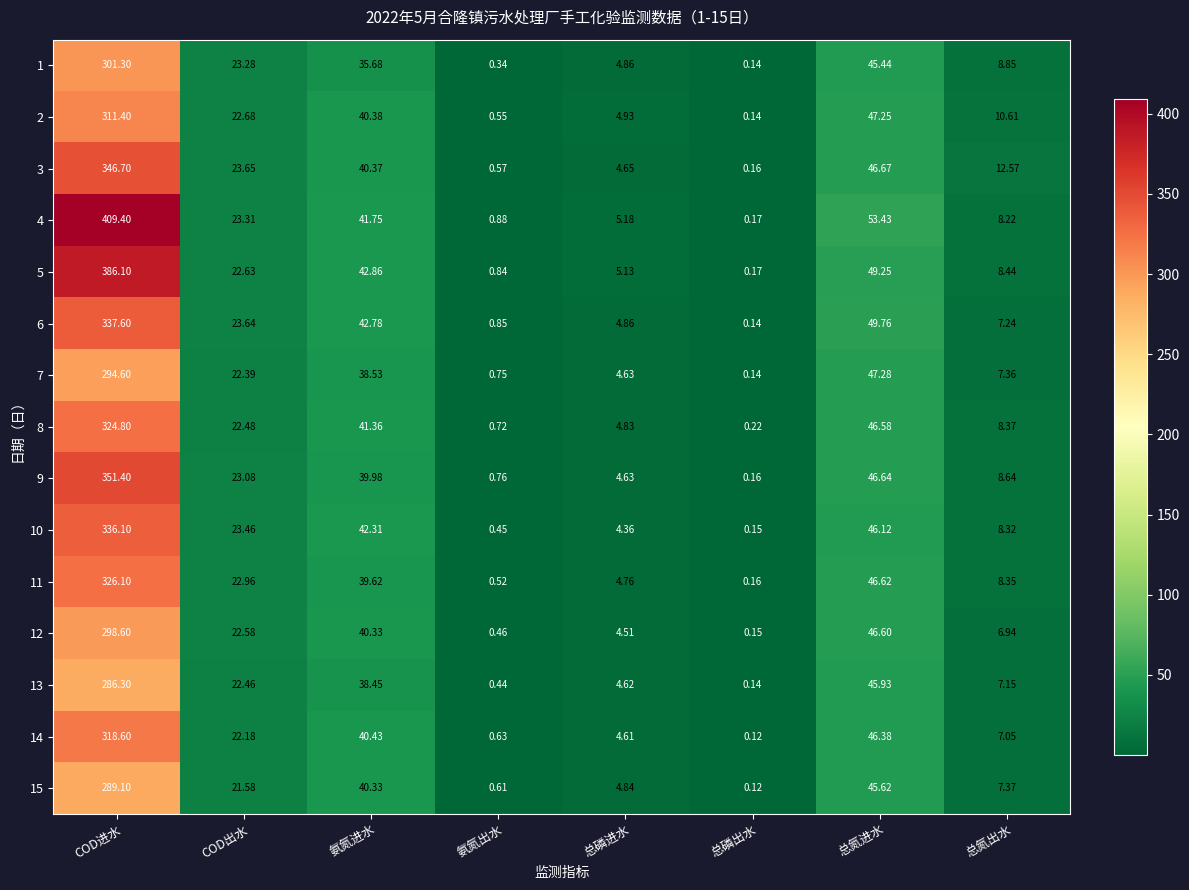

Is the value of 2 at 总磷出水 greater than the value of 9 at 氨氮出水?

No